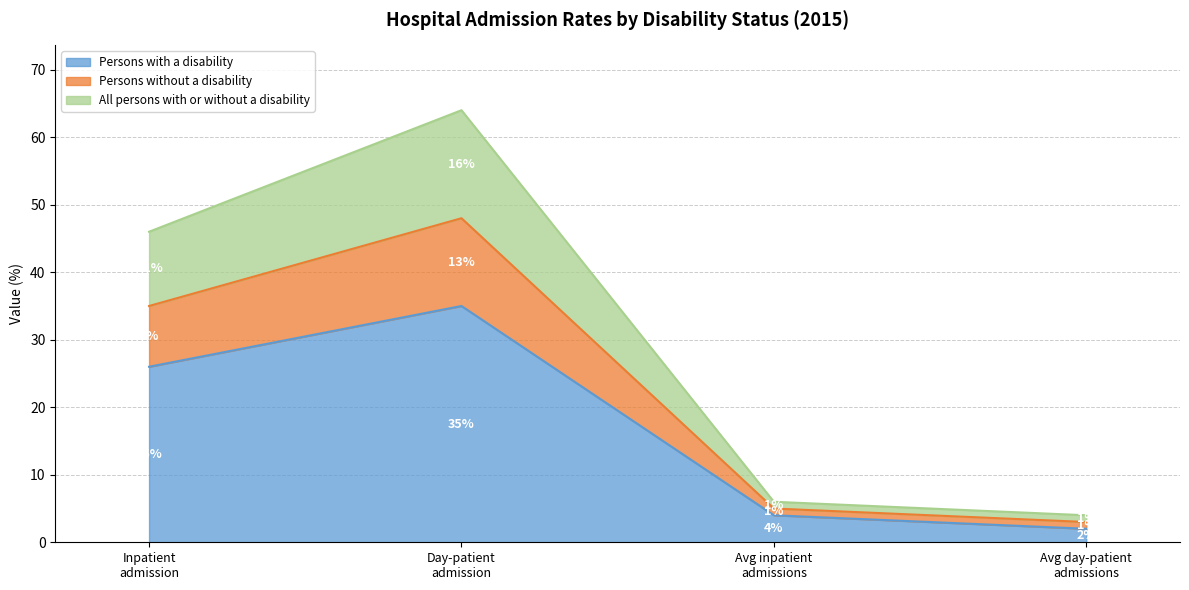

Reading left to right, transcribe the values for Persons with a disability.

26	35	4	2